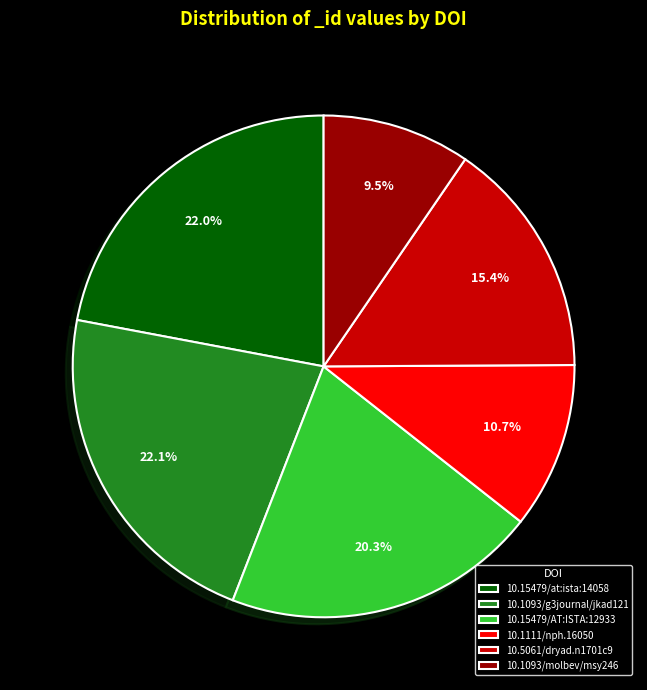

To the nearest percent, what is the average slice percentage?

17%